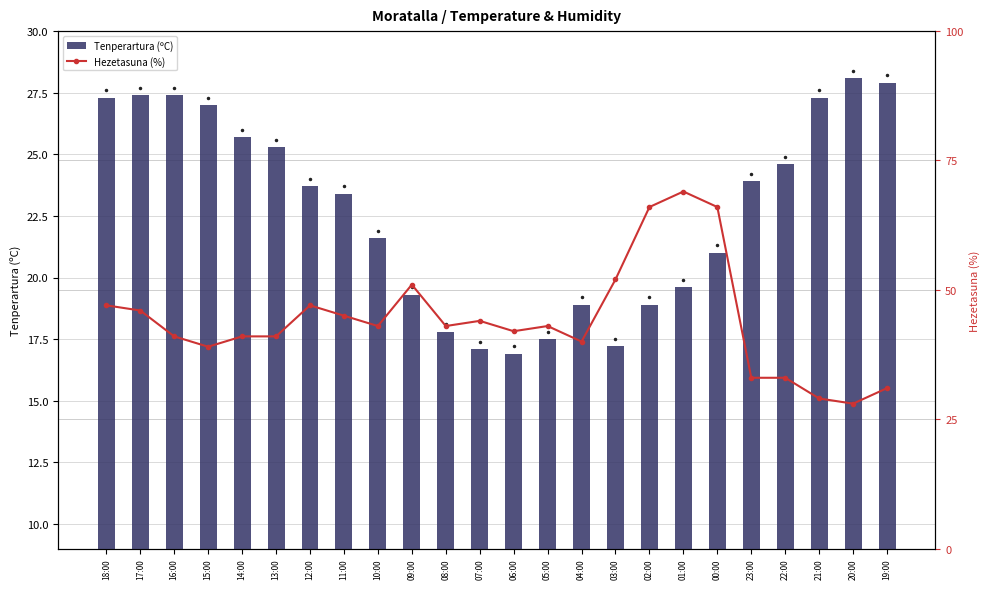

Reading right to left, list all the values displayed in this chart.

Tenperartura (ºC): 19:00=27.9	20:00=28.1	21:00=27.3	22:00=24.6	23:00=23.9	00:00=21.0	01:00=19.6	02:00=18.9	03:00=17.2	04:00=18.9	05:00=17.5	06:00=16.9	07:00=17.1	08:00=17.8	09:00=19.3	10:00=21.6	11:00=23.4	12:00=23.7	13:00=25.3	14:00=25.7	15:00=27.0	16:00=27.4	17:00=27.4	18:00=27.3
Hezetasuna (%): 19:00=31.0	20:00=28.0	21:00=29.0	22:00=33.0	23:00=33.0	00:00=66.0	01:00=69.0	02:00=66.0	03:00=52.0	04:00=40.0	05:00=43.0	06:00=42.0	07:00=44.0	08:00=43.0	09:00=51.0	10:00=43.0	11:00=45.0	12:00=47.0	13:00=41.0	14:00=41.0	15:00=39.0	16:00=41.0	17:00=46.0	18:00=47.0